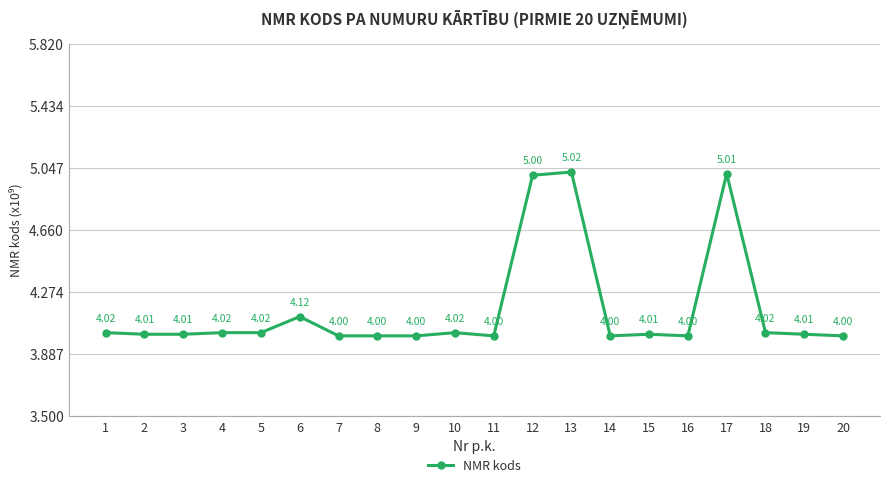

Reading left to right, list all the values displayed in this chart.

4.0	4.0	4.0	4.0	4.0	4.1	4.0	4.0	4.0	4.0	4.0	5.0	5.0	4.0	4.0	4.0	5.0	4.0	4.0	4.0